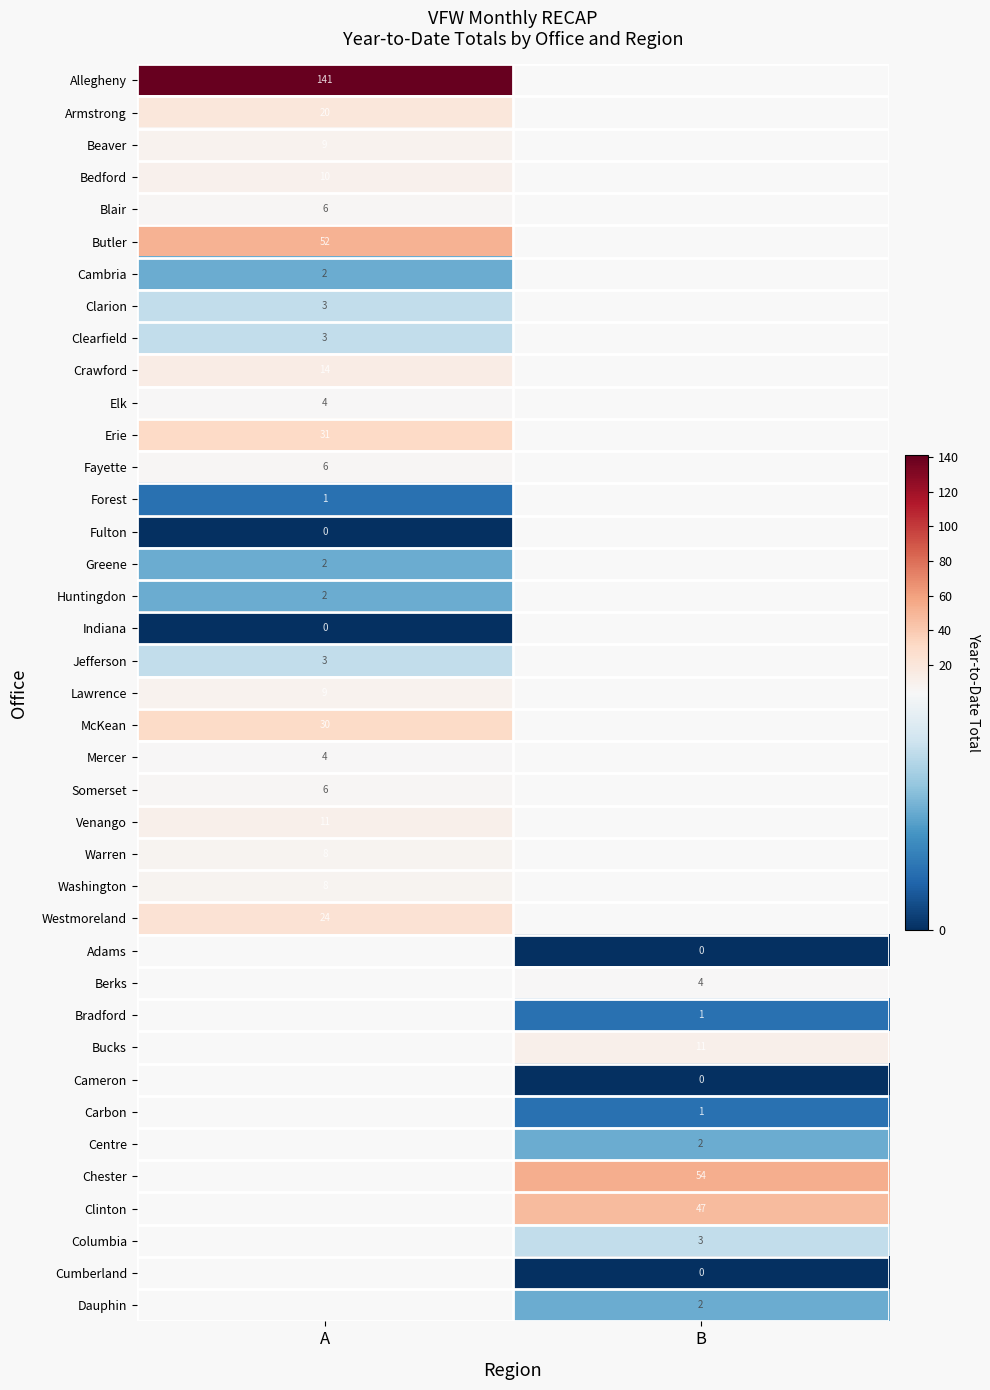

Is the value of Chester at A greater than the value of Cameron at B?

No